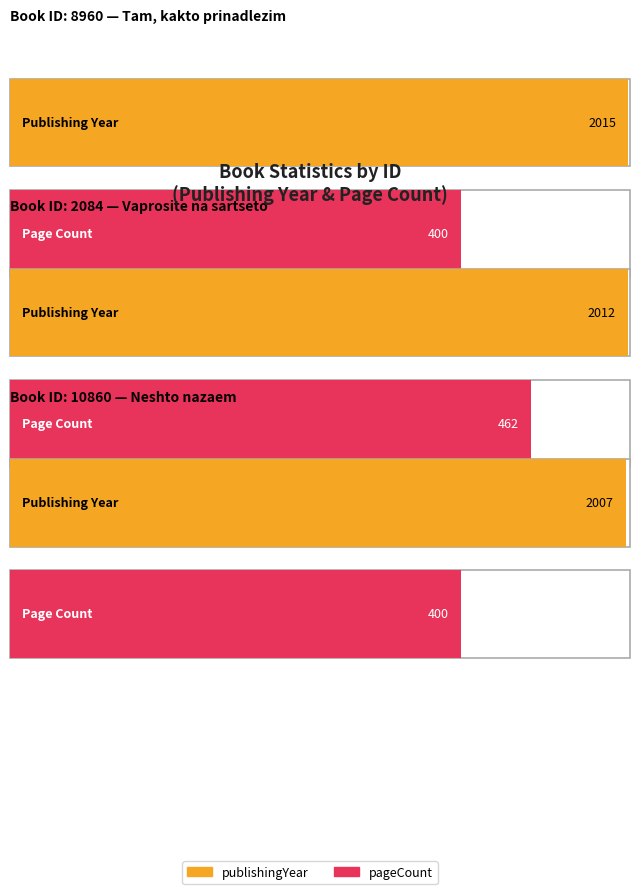

Which series has the largest total across all categories?

publishingYear